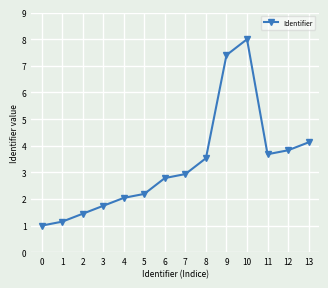

What is the change in value from 3 to 12?

+2.1